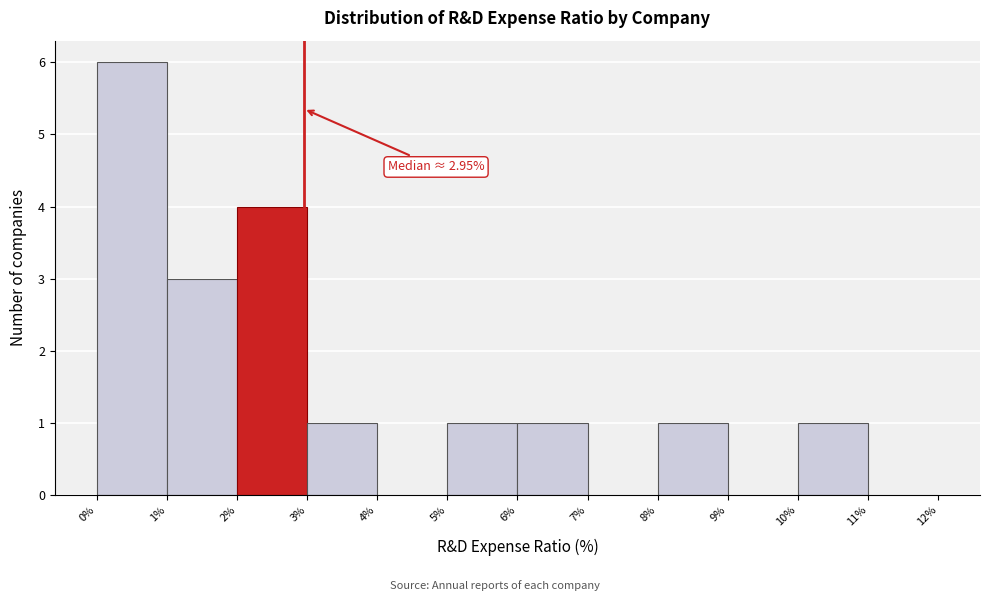

Over which range of the x-axis is the bar tallest?

0% to 1%